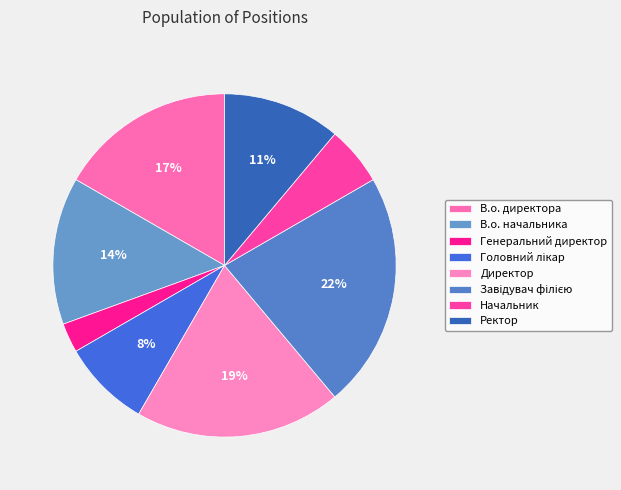

How many segments does this pie chart have?

8